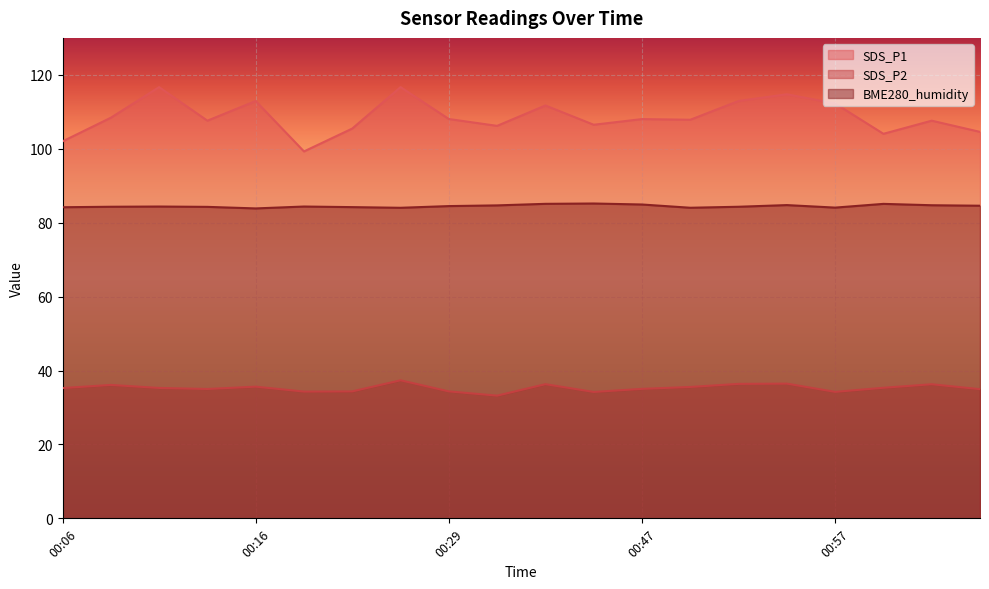

Between 00:06 and 00:44, which is larger?

00:44